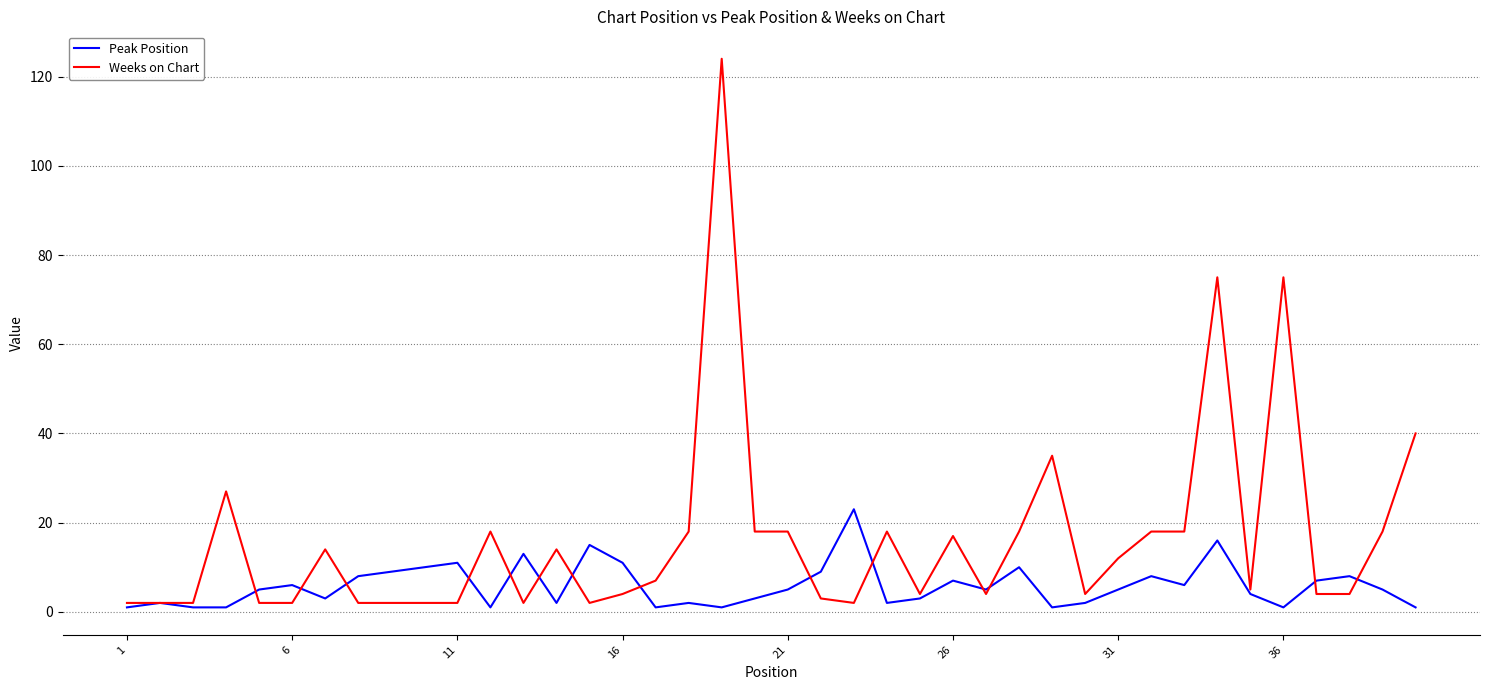

Rank the series by their maximum value, from highest to lowest.

Weeks on Chart, Peak Position